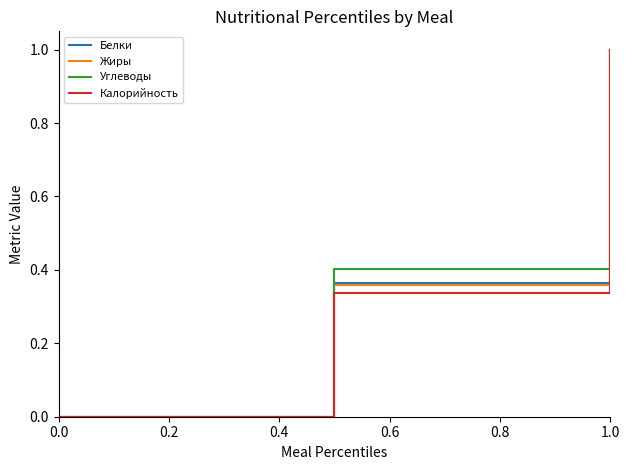

What is the highest value of the Жиры series?

1.0